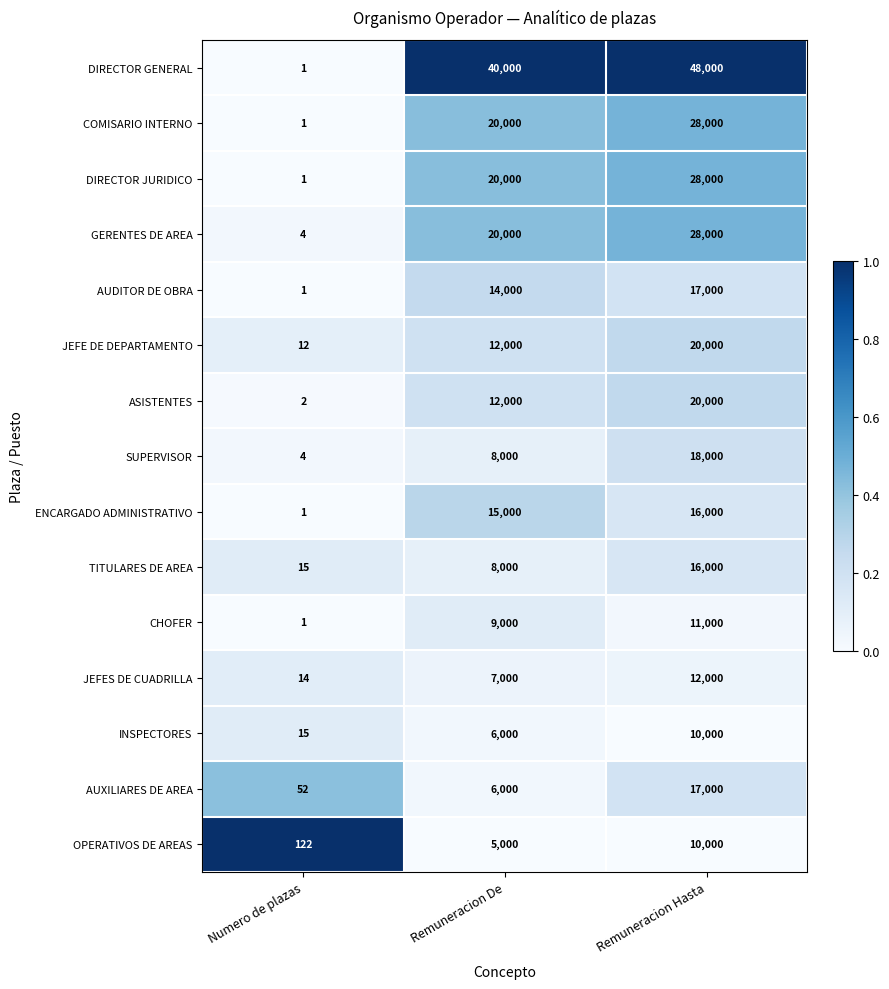

What value does the DIRECTOR JURIDICO series have at Remuneracion Hasta, to the nearest 10?

28000